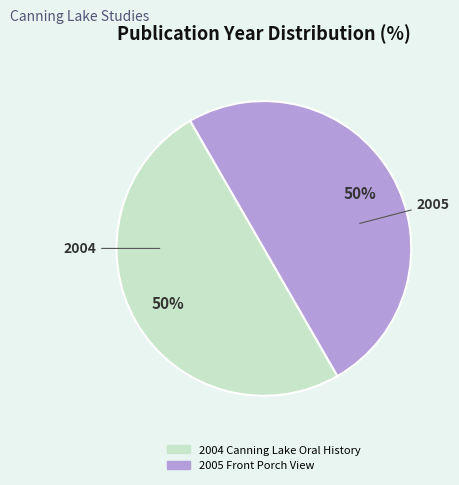

Approximately how many times larger is the value at 2004 Canning Lake Oral History compared to 2005 Front Porch View?

1.0